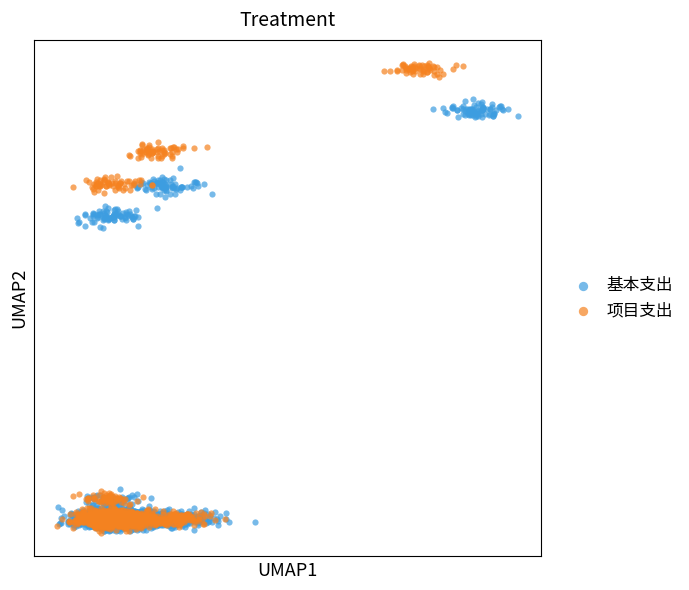

What are all the series names shown in the legend?

基本支出, 项目支出